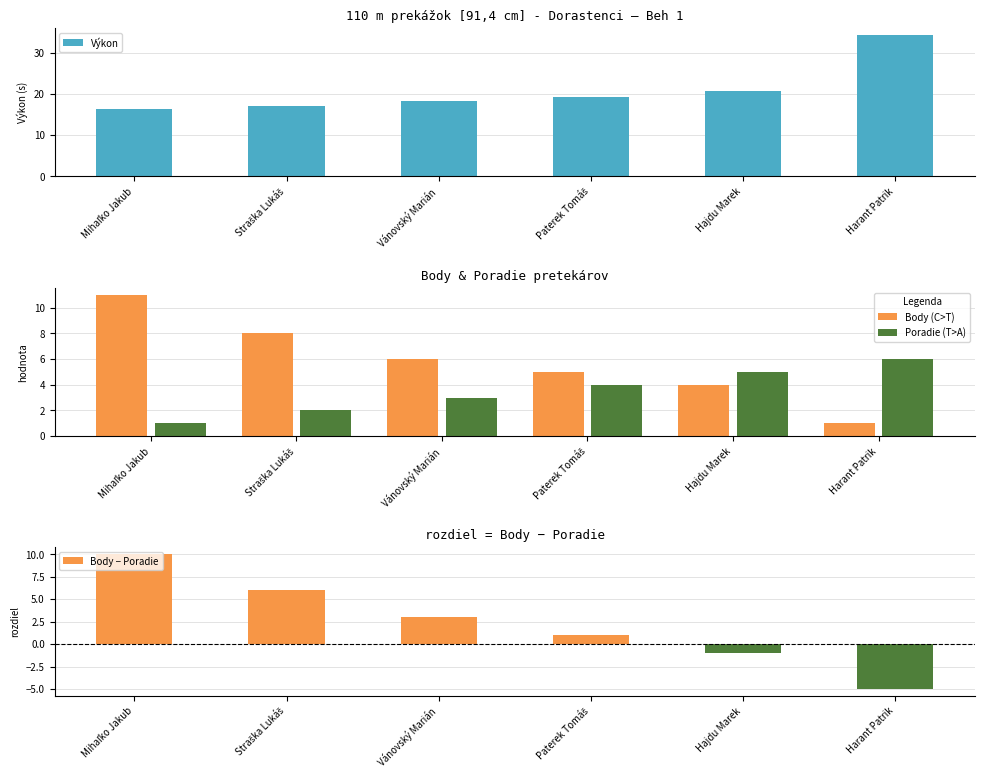

Between Vánovský Marián and Paterek Tomáš, which series saw the biggest shift?

Body − Poradie